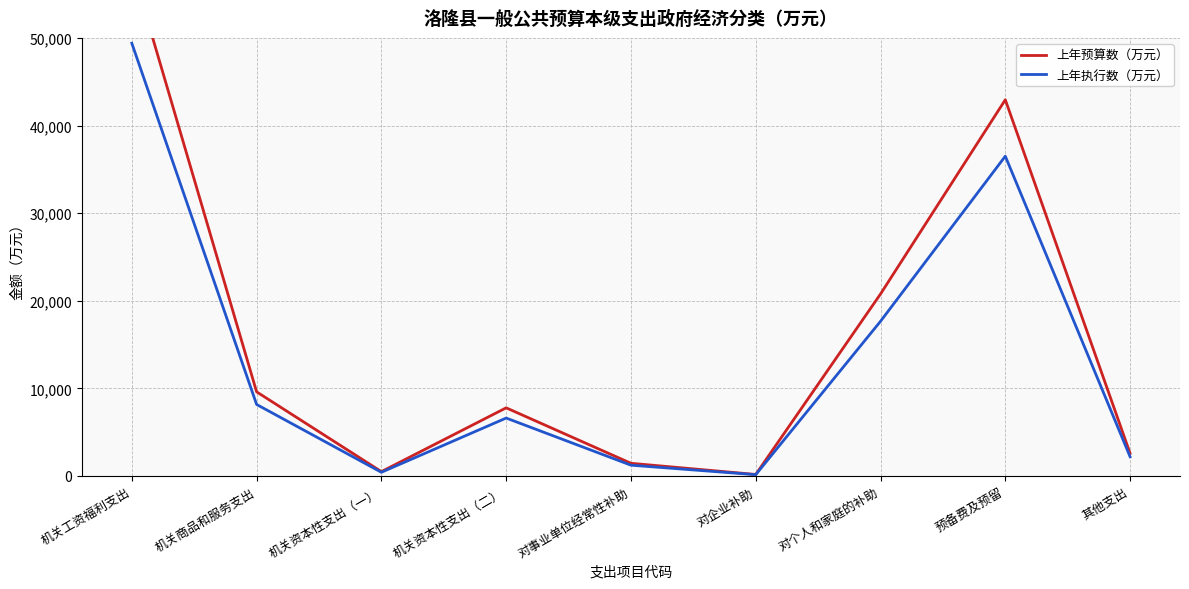

True or false: 上年预算数（万元） has a value of 180.5 at 机关资本性支出（一）.

False